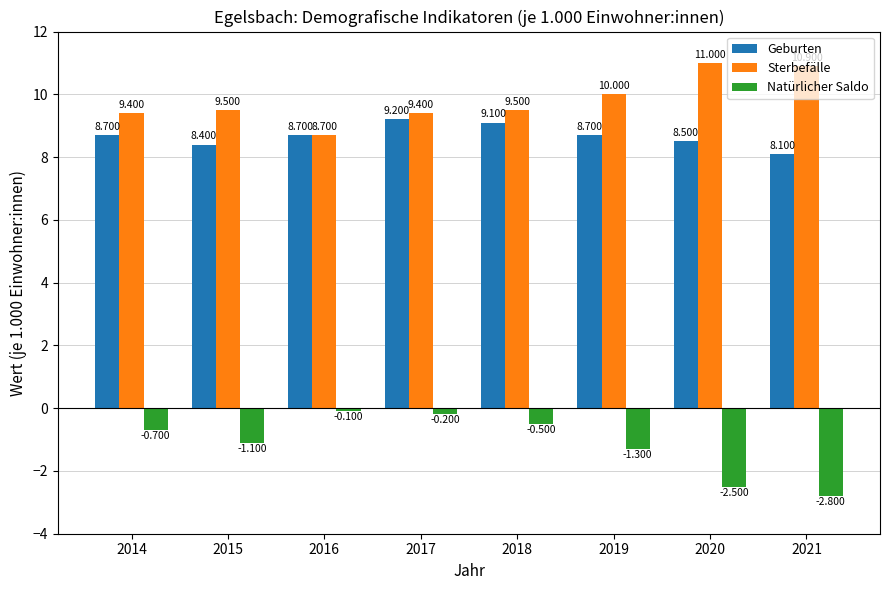

What is the difference between the maximum and minimum values in the Natürlicher Saldo series?

2.7